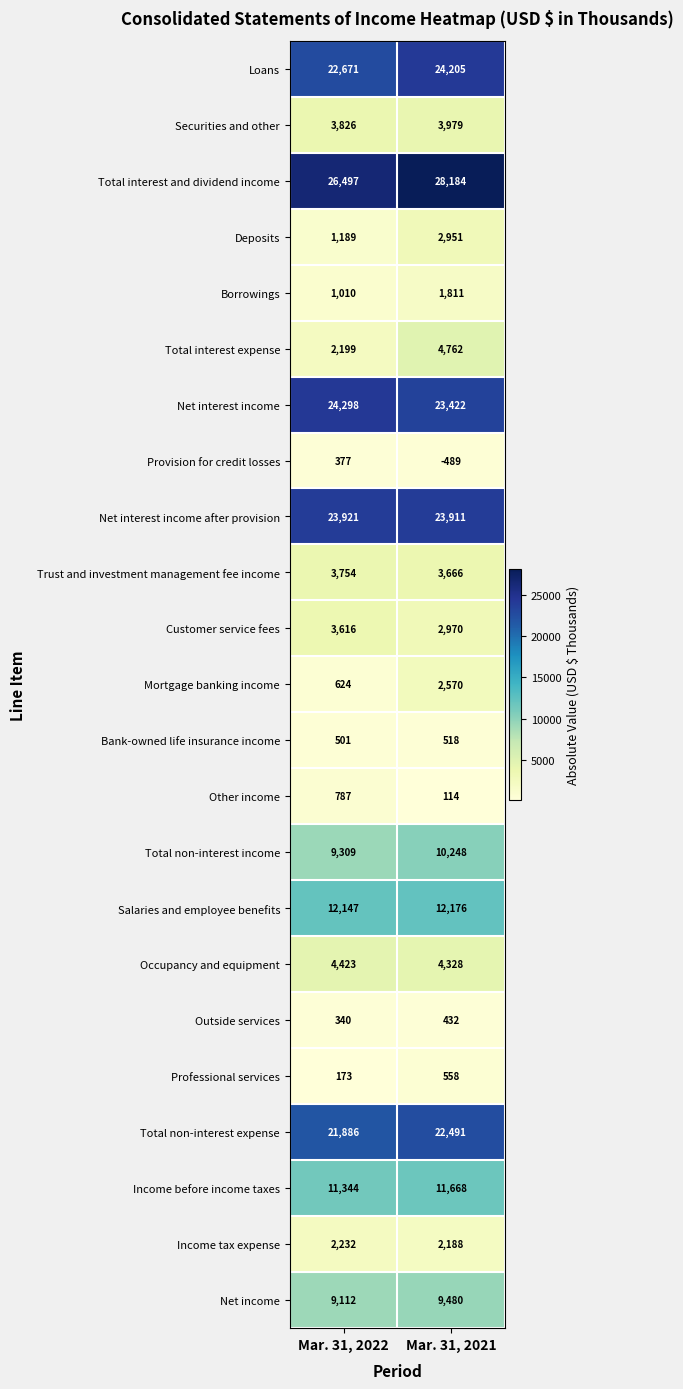

Read the Professional services value at Mar. 31, 2021, to the nearest 5.

560